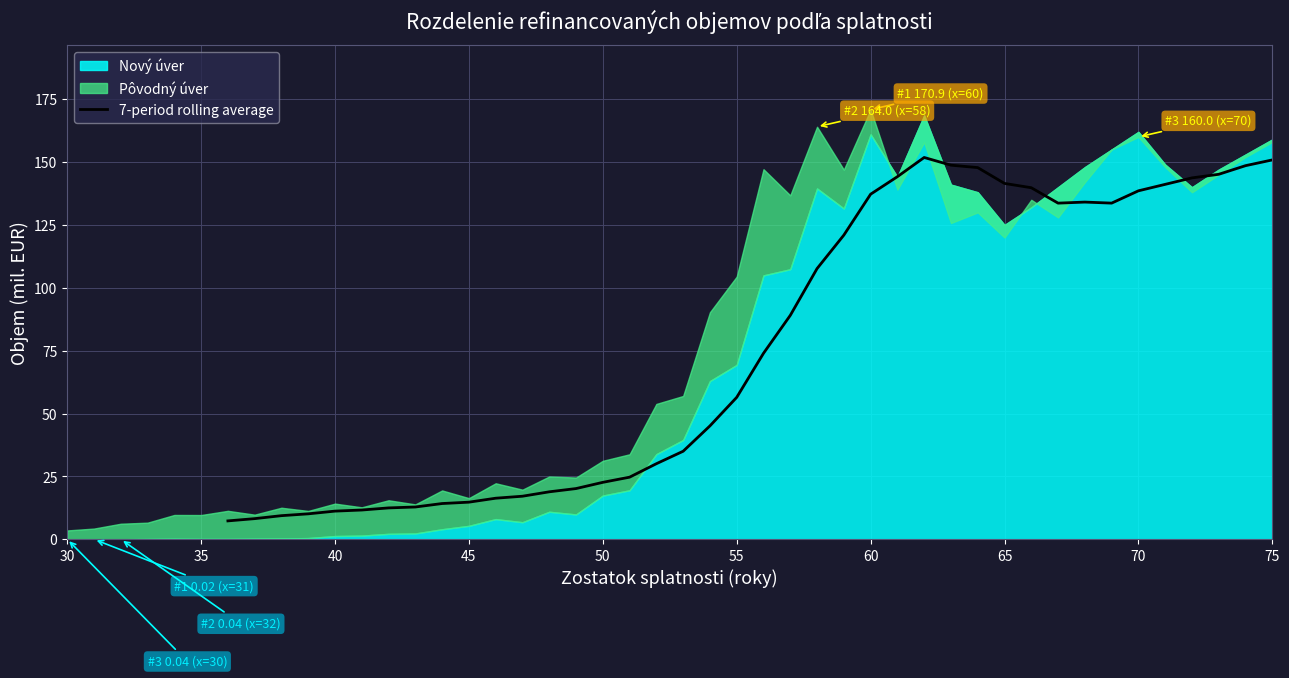

The value at 26 is 225.6. True or false?

False